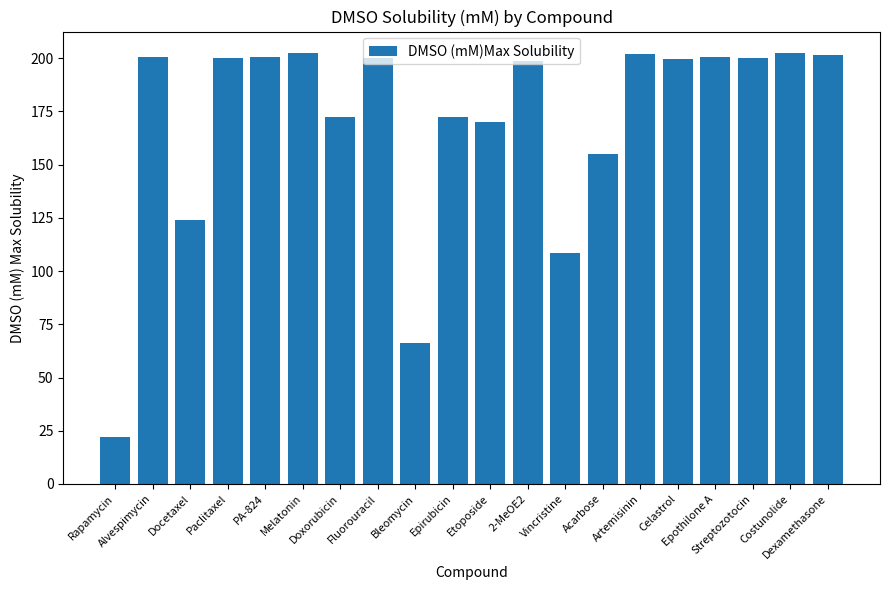

What is the difference between the maximum and second lowest values?

136.3